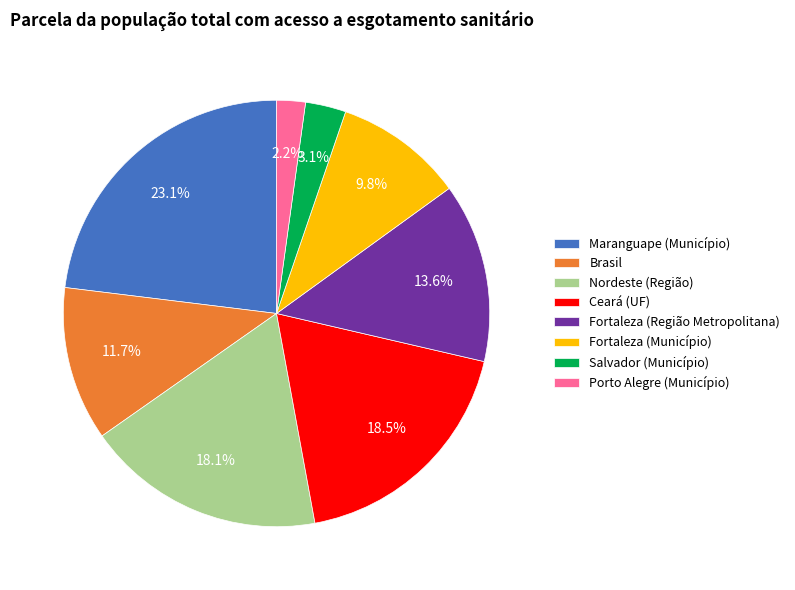

Between Ceará (UF) and Brasil, which is larger?

Ceará (UF)